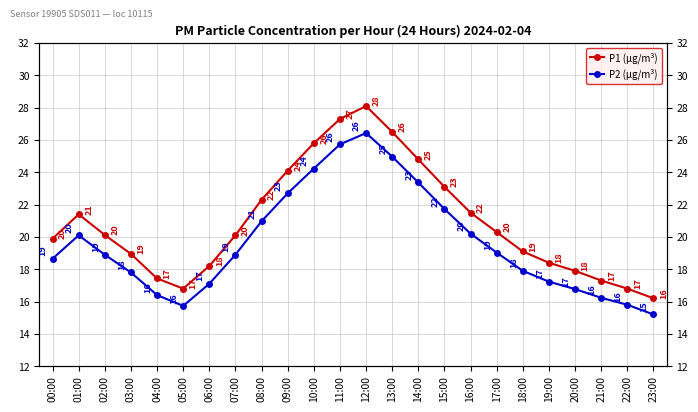

List the labels in order of P2 (µg/m³) value, smallest first.

23:00, 05:00, 22:00, 21:00, 04:00, 20:00, 06:00, 19:00, 03:00, 18:00, 00:00, 02:00, 07:00, 17:00, 01:00, 16:00, 08:00, 15:00, 09:00, 14:00, 10:00, 13:00, 11:00, 12:00